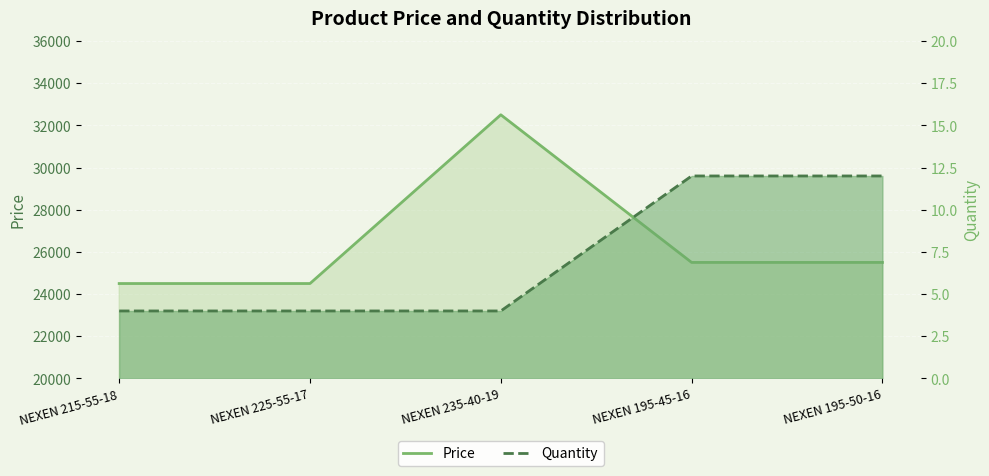

Is the value of Price at NEXEN 235-40-19 greater than the value of Quantity at NEXEN 215-55-18?

Yes